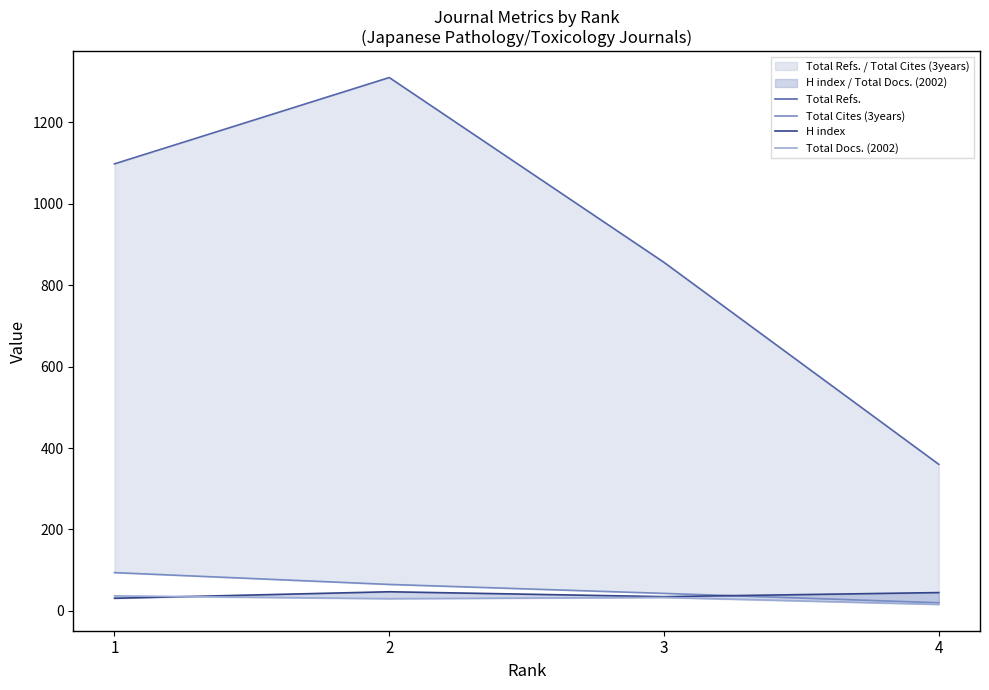

What is the difference between the Total Refs. values at 3 and 2?

454